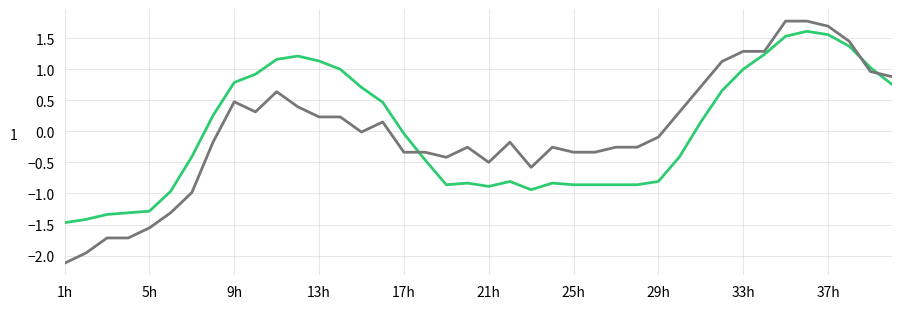

What is the maximum value shown in the chart?

1.8